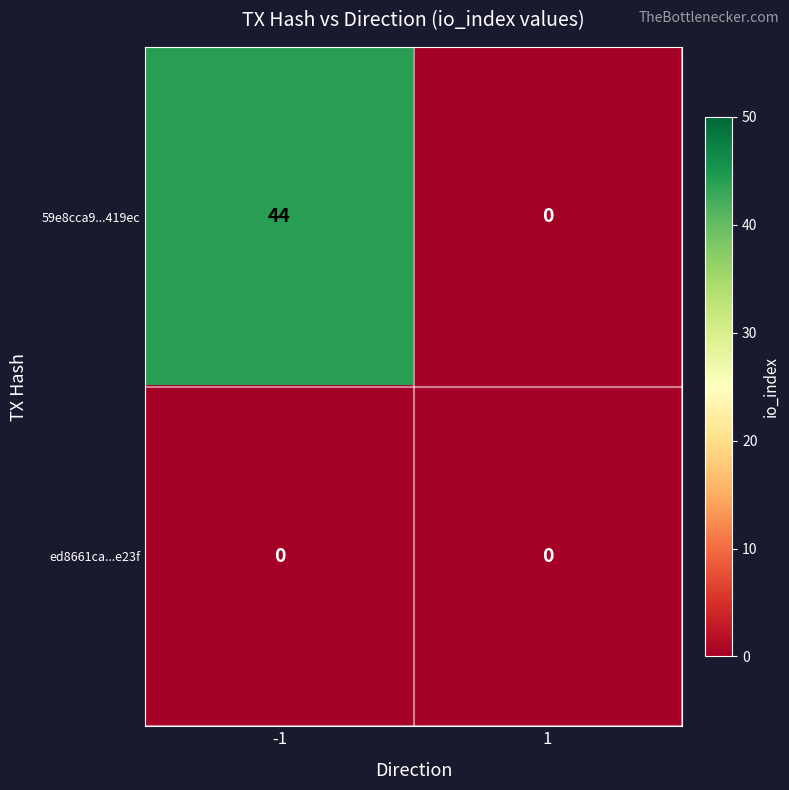

Count the number of categories in the chart.

2